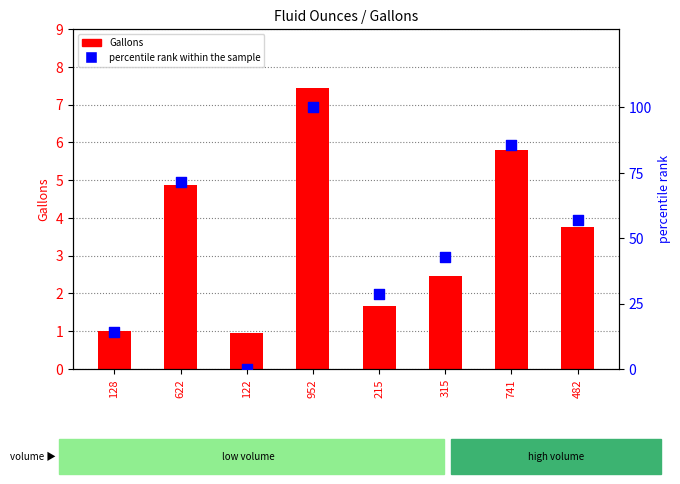

What are all the series names shown in the legend?

Gallons, percentile rank within the sample